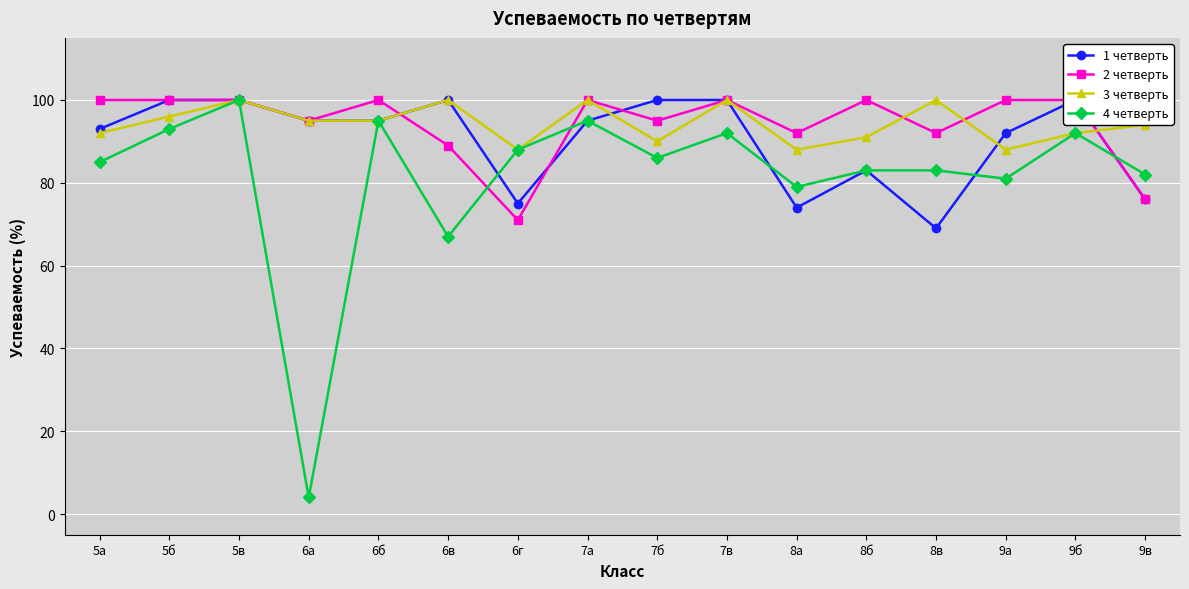

Reading left to right, list all the values displayed in this chart.

1 четверть: 93	100	100	95	95	100	75	95	100	100	74	83	69	92	100	76
2 четверть: 100	100	100	95	100	89	71	100	95	100	92	100	92	100	100	76
3 четверть: 92	96	100	95	95	100	88	100	90	100	88	91	100	88	92	94
4 четверть: 85	93	100	4	95	67	88	95	86	92	79	83	83	81	92	82